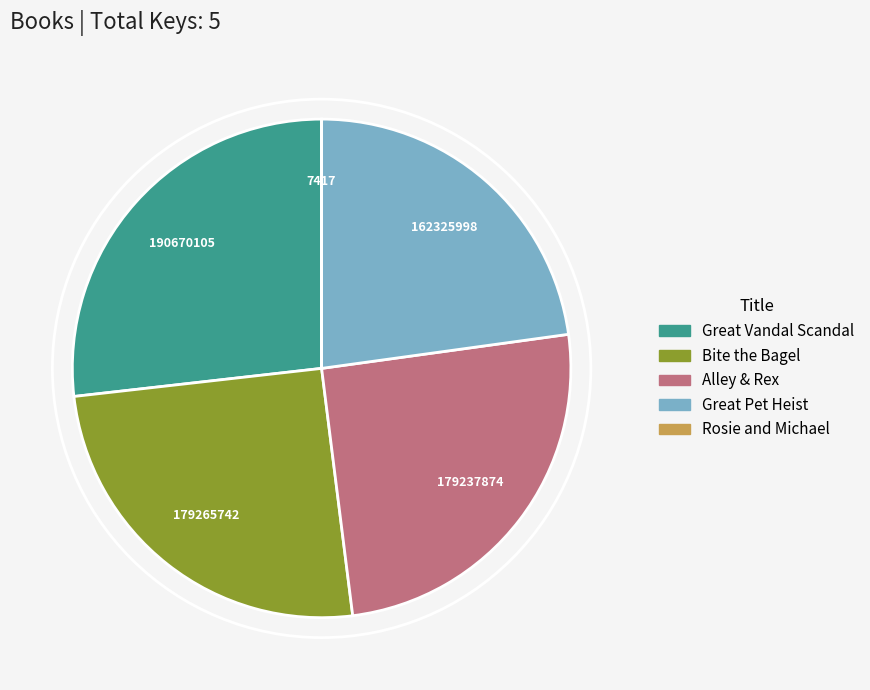

Between Great Vandal Scandal and Bite the Bagel, which is larger?

Great Vandal Scandal